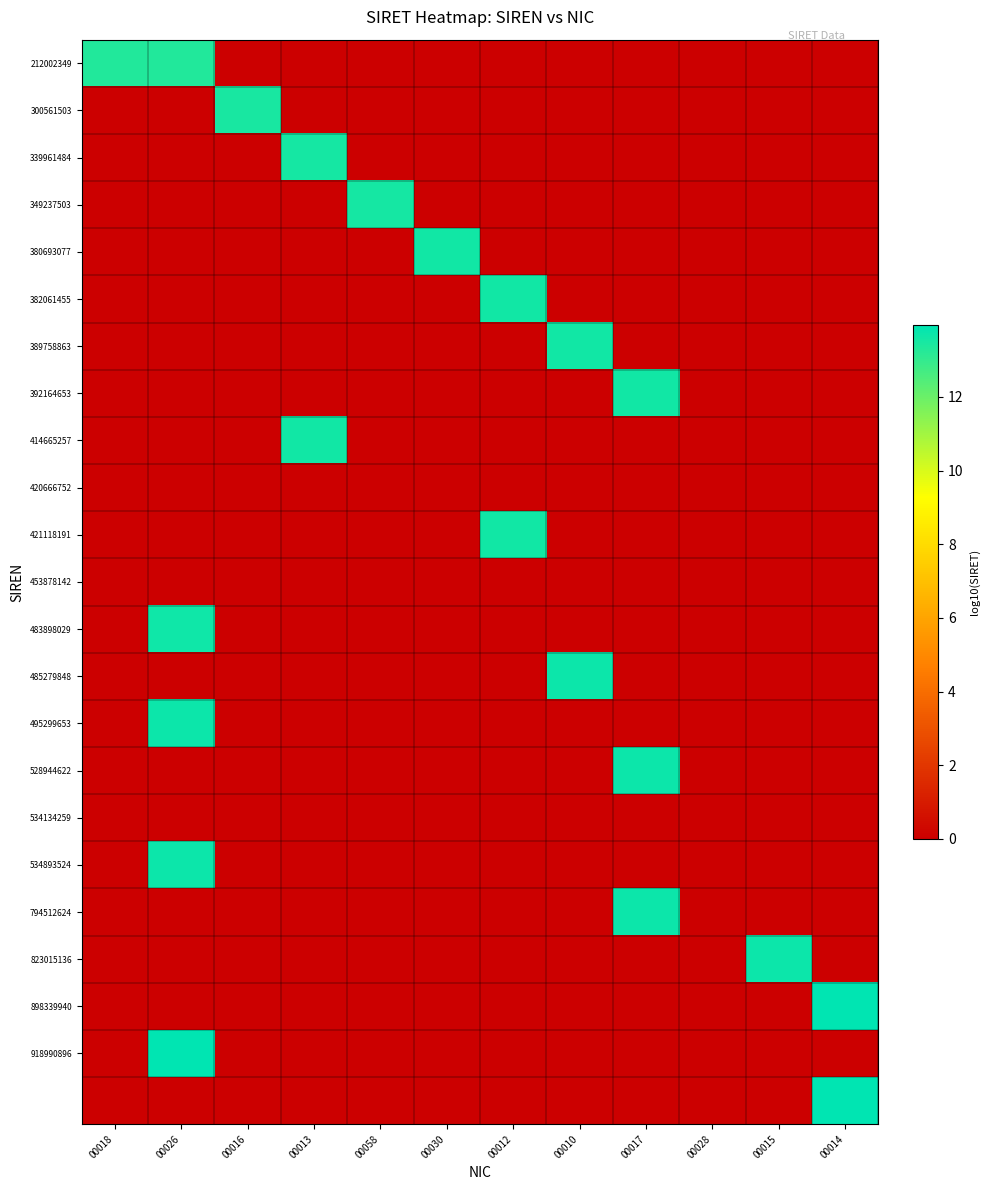

How many data points does each series have?

12